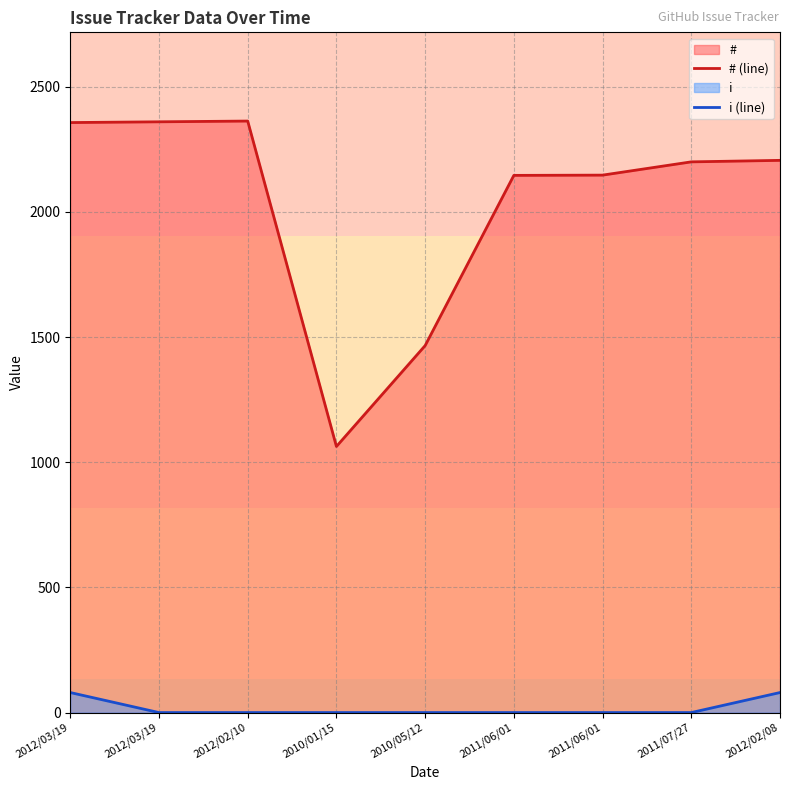

Reading right to left, transcribe all the data shown in this chart.

# (line): 2012/02/08=2206	2011/07/27=2200	2011/06/01=2147	2011/06/01=2146	2010/05/12=1466	2010/01/15=1063	2012/02/10=2363	2012/03/19=2360	2012/03/19=2357
i (line): 2012/02/08=80	2011/07/27=0	2011/06/01=0	2011/06/01=0	2010/05/12=0	2010/01/15=0	2012/02/10=0	2012/03/19=0	2012/03/19=80